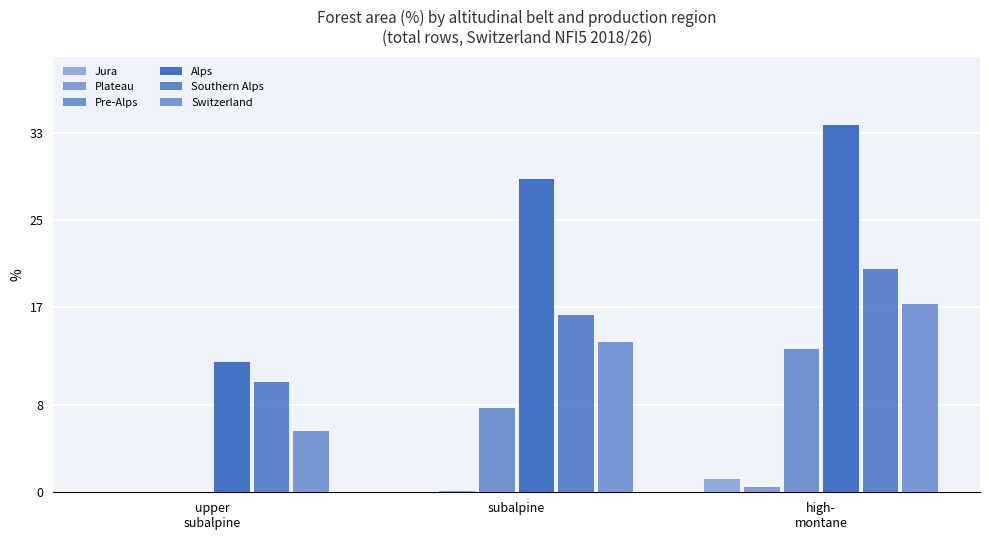

Is the value of Southern Alps at high-
montane greater than the value of Switzerland at upper
subalpine?

Yes